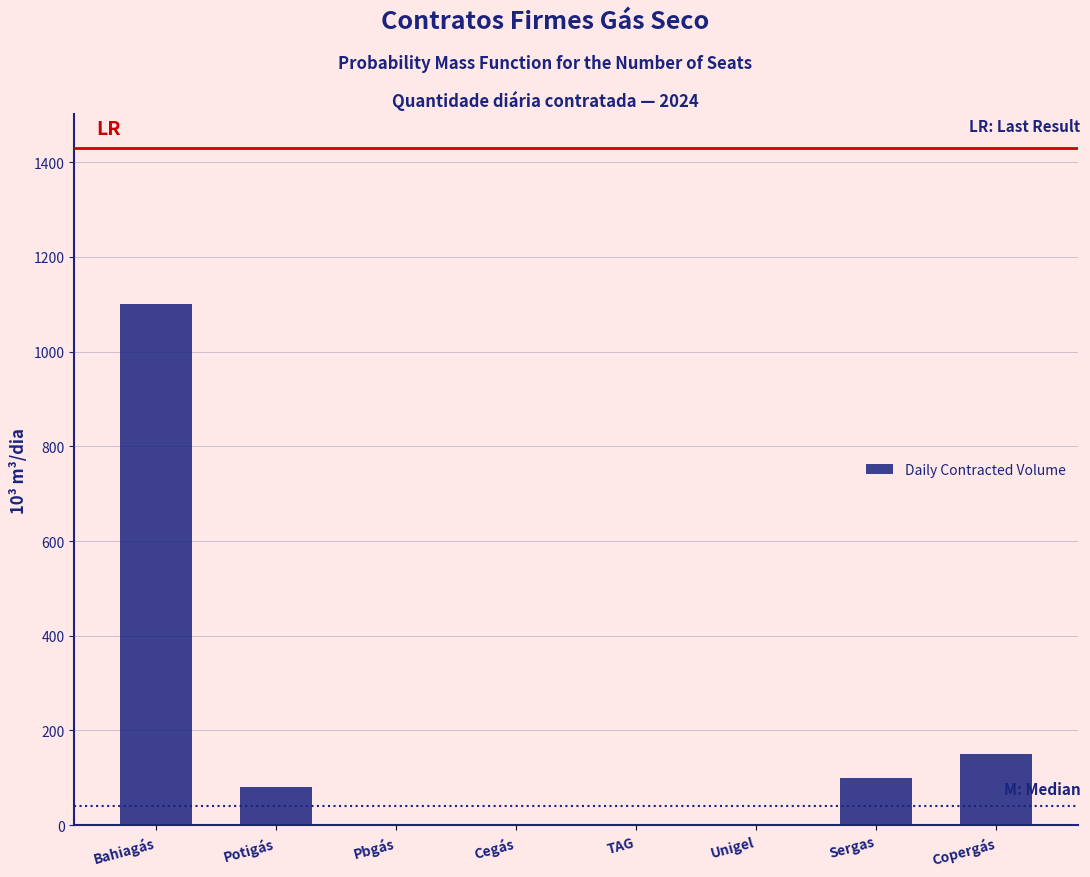

Reading left to right, transcribe all the data shown in this chart.

Bahiagás=1100	Potigás=80	Pbgás=0	Cegás=0	TAG=0	Unigel=0	Sergas=100	Copergás=150